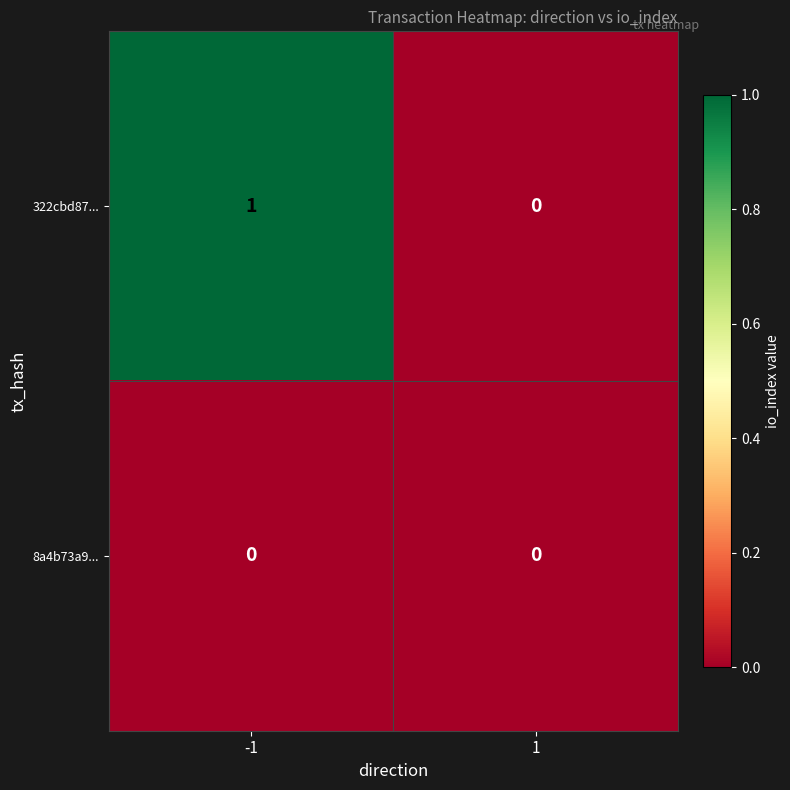

What is the difference between the highest and lowest values at -1?

1